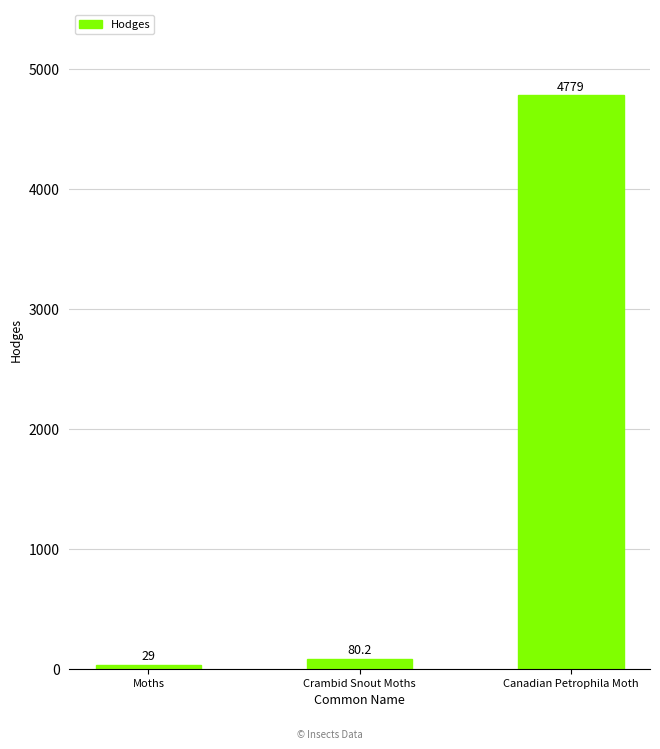

What is the minimum value shown in the chart?

29.0